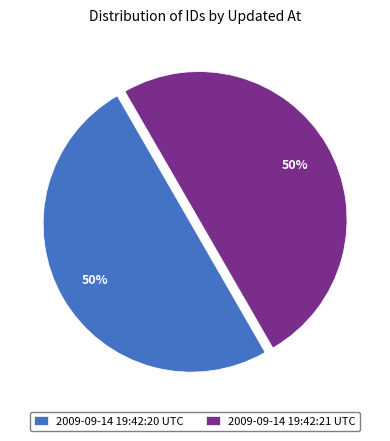

To the nearest percent, what is the average slice percentage?

50%